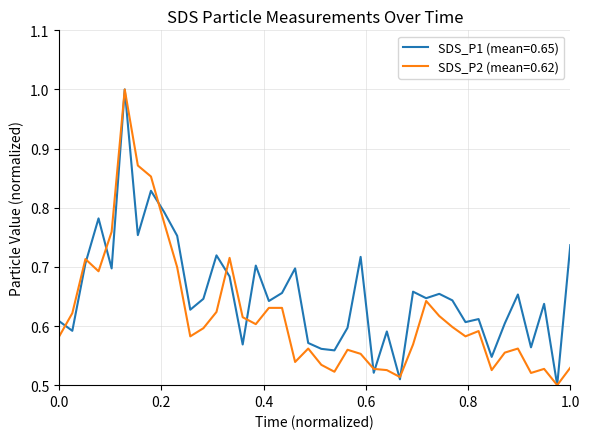

What is the maximum value shown in the chart?

1.0